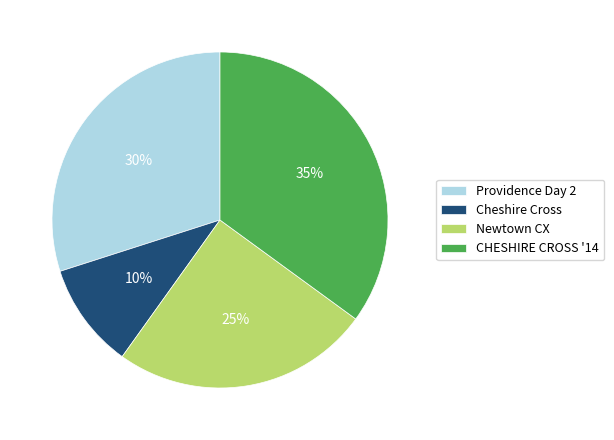

Which has a higher value, Cheshire Cross or Newtown CX?

Newtown CX